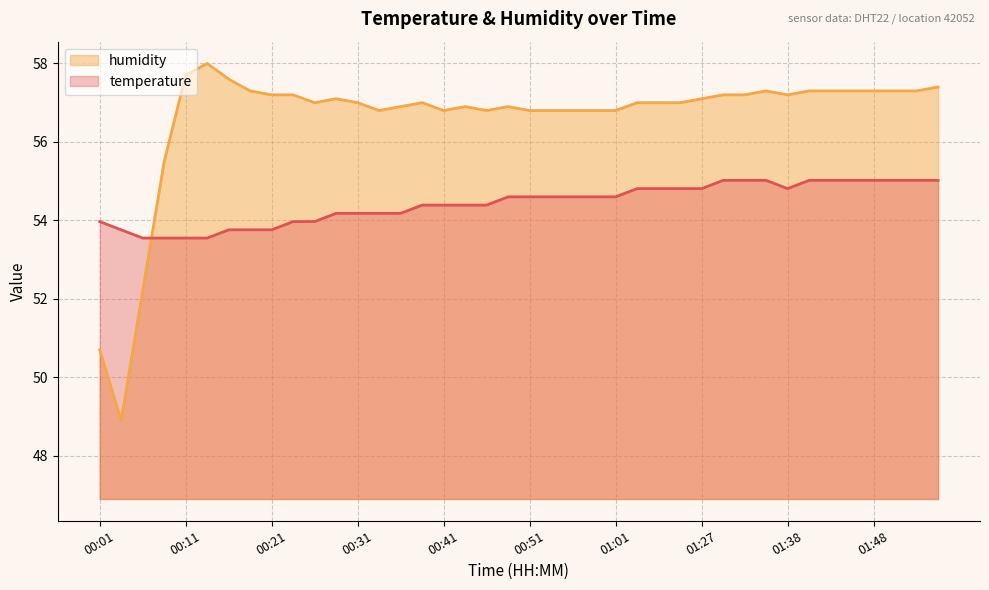

What is the label of the 8th point from the left?

00:19